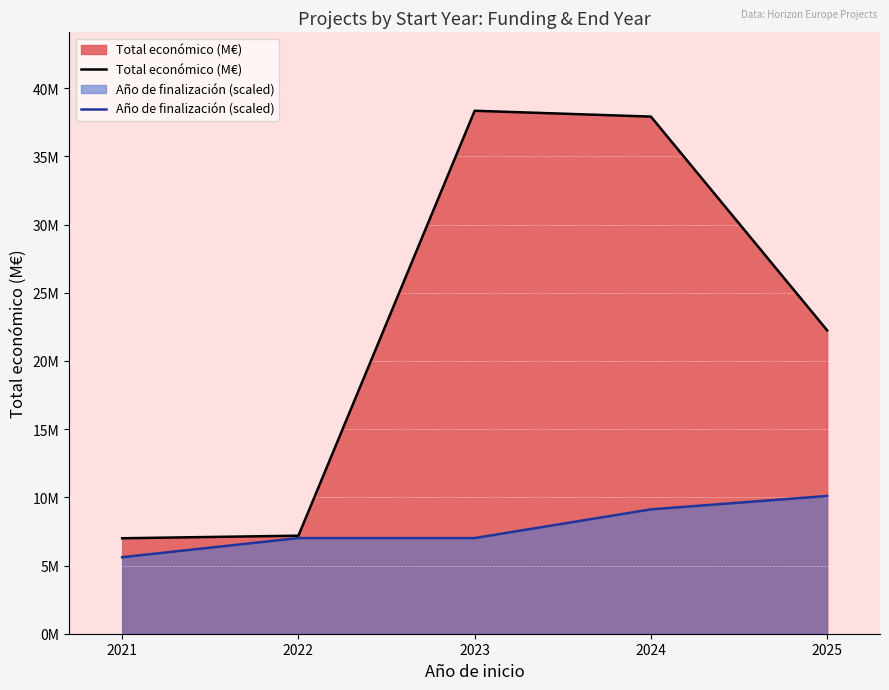

At which category does Total económico (M€) reach its first local peak?

2023